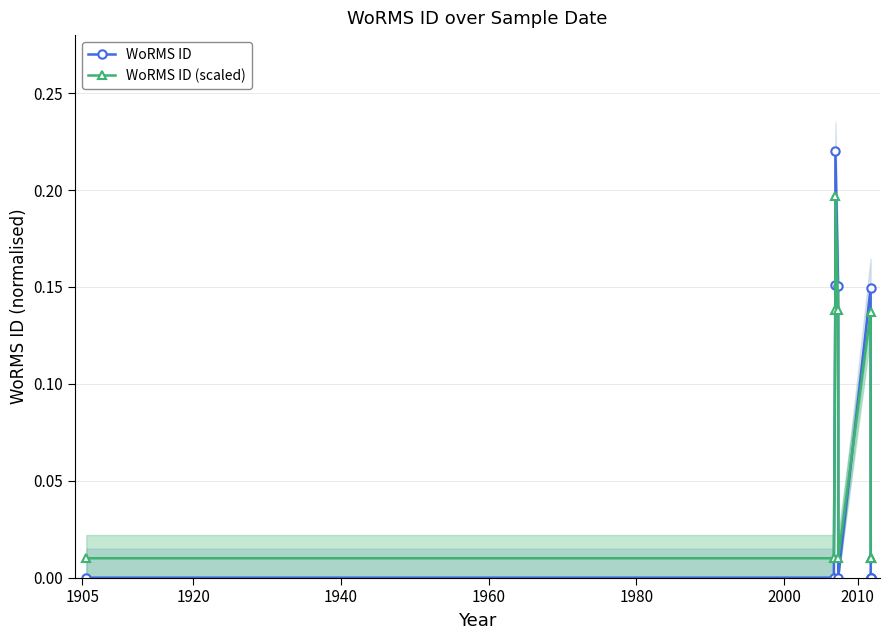

Which series has the largest total across all categories?

WoRMS ID (scaled)